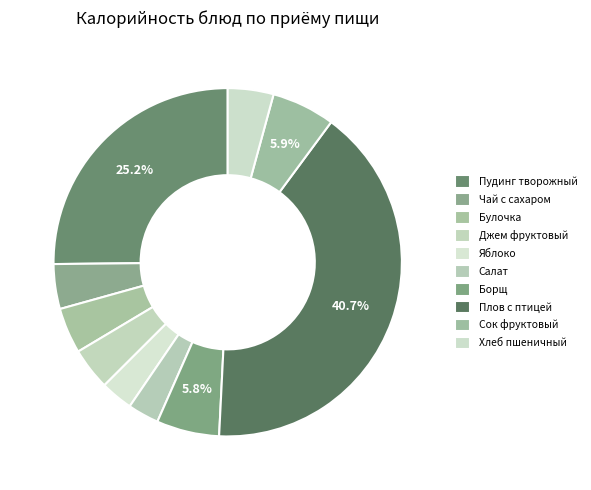

To the nearest percent, what is the difference between the largest and smallest slice percentages?

38%